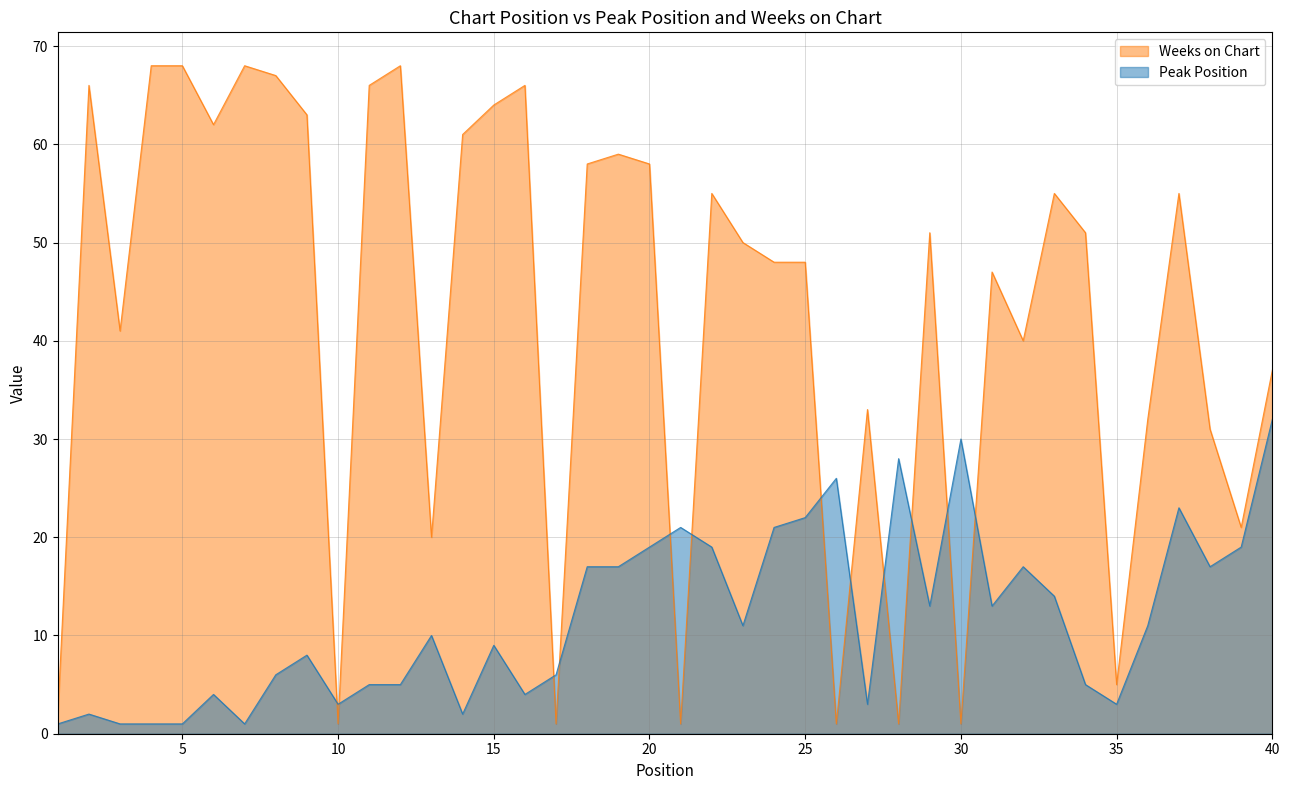

The Weeks on Chart series shows 48 at 36. True or false?

False